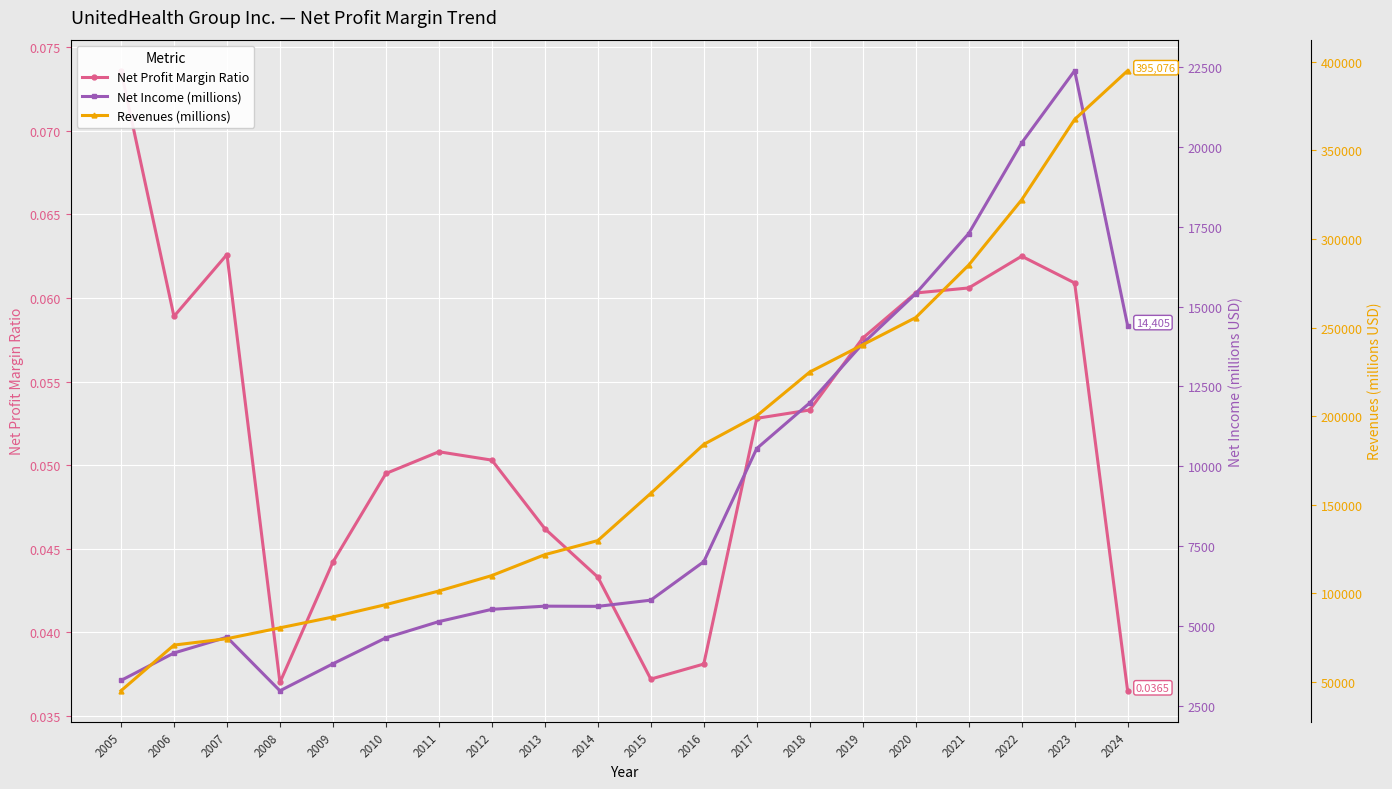

What is the sum of the Revenues (millions) values at 2023 and 2007?

441820.0